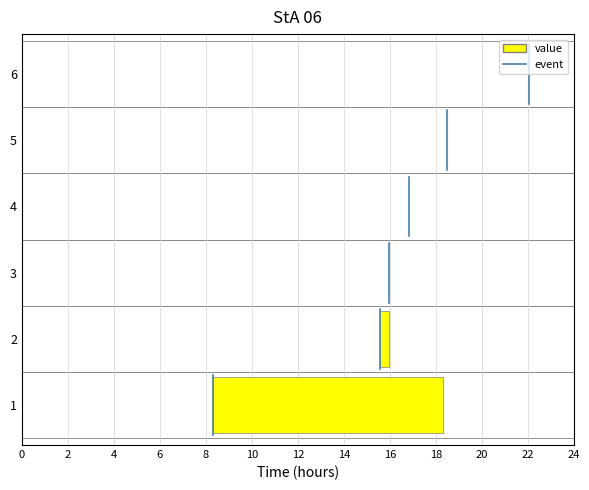

How many values are below 1?

1